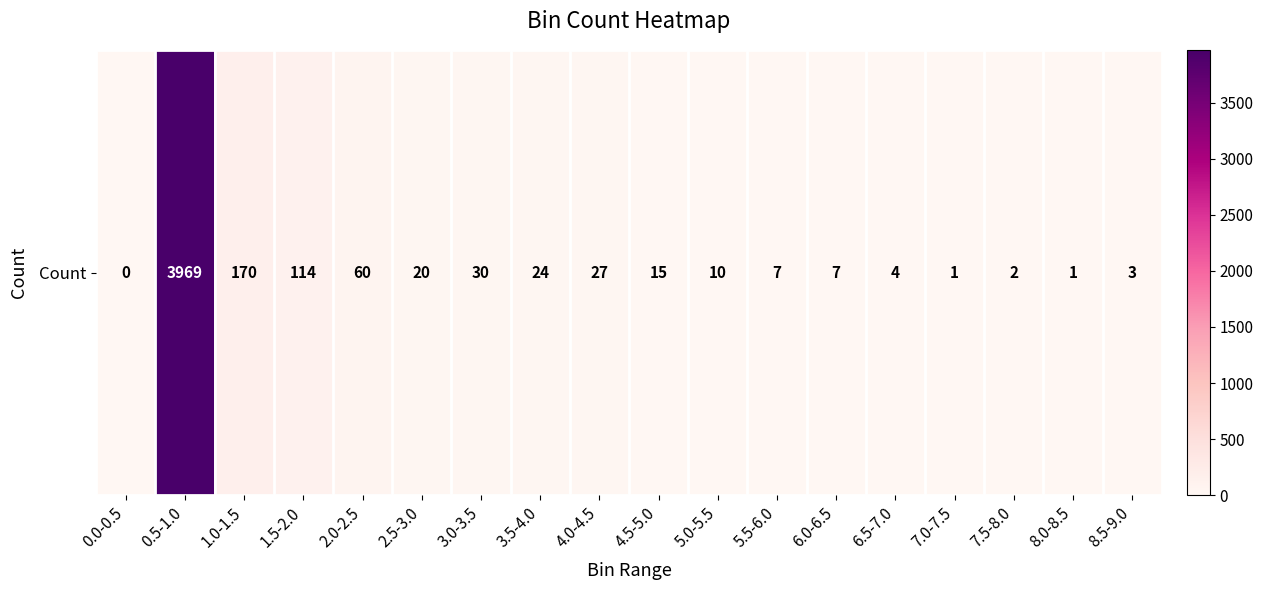

What is the sum of all values?

4464